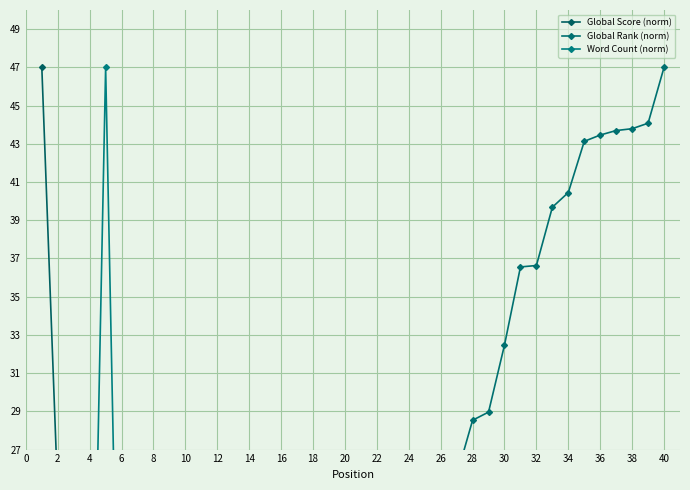

At how many categories does at least one series exceed 29?

13